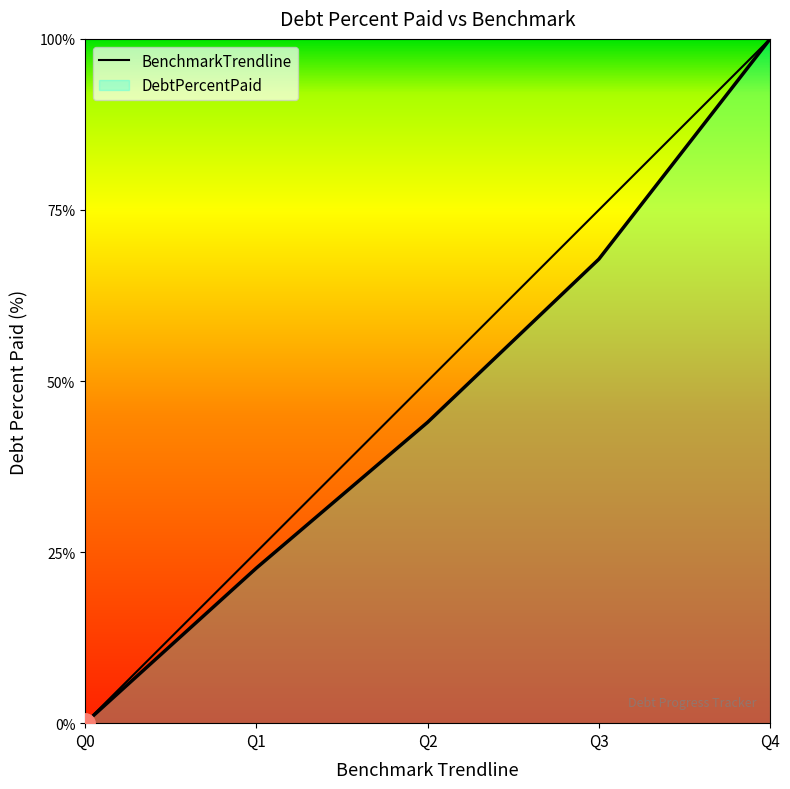

What is the greatest value displayed?

100.0